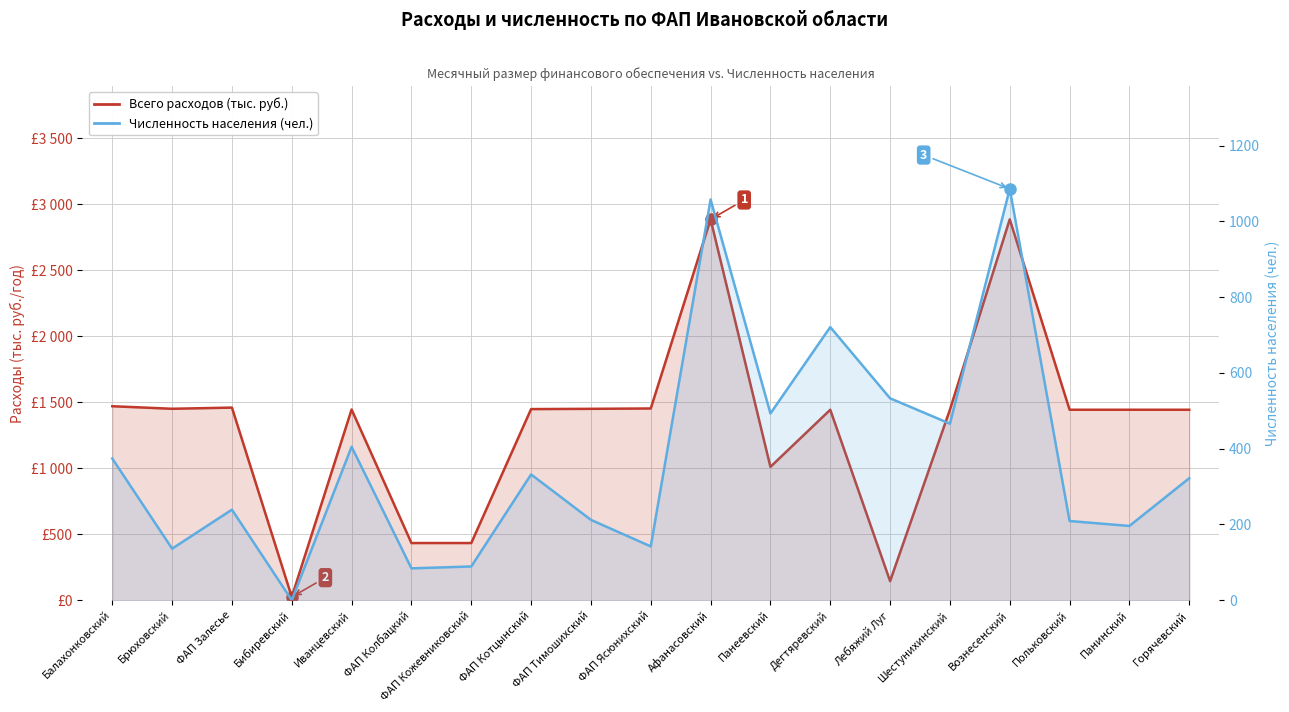

True or false: Всего расходов (тыс. руб.) has a value of 432.9 at ФАП Кожевниковский.

True